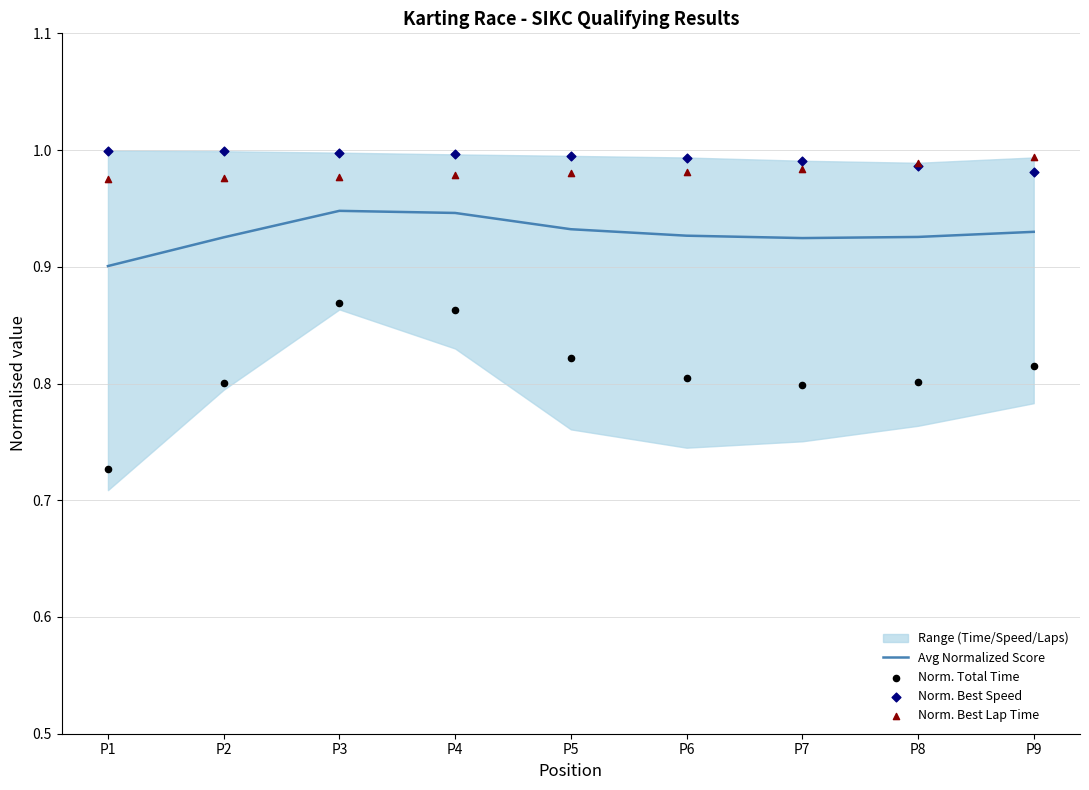

Which series has the largest Y range (max minus min)?

Norm. Total Time